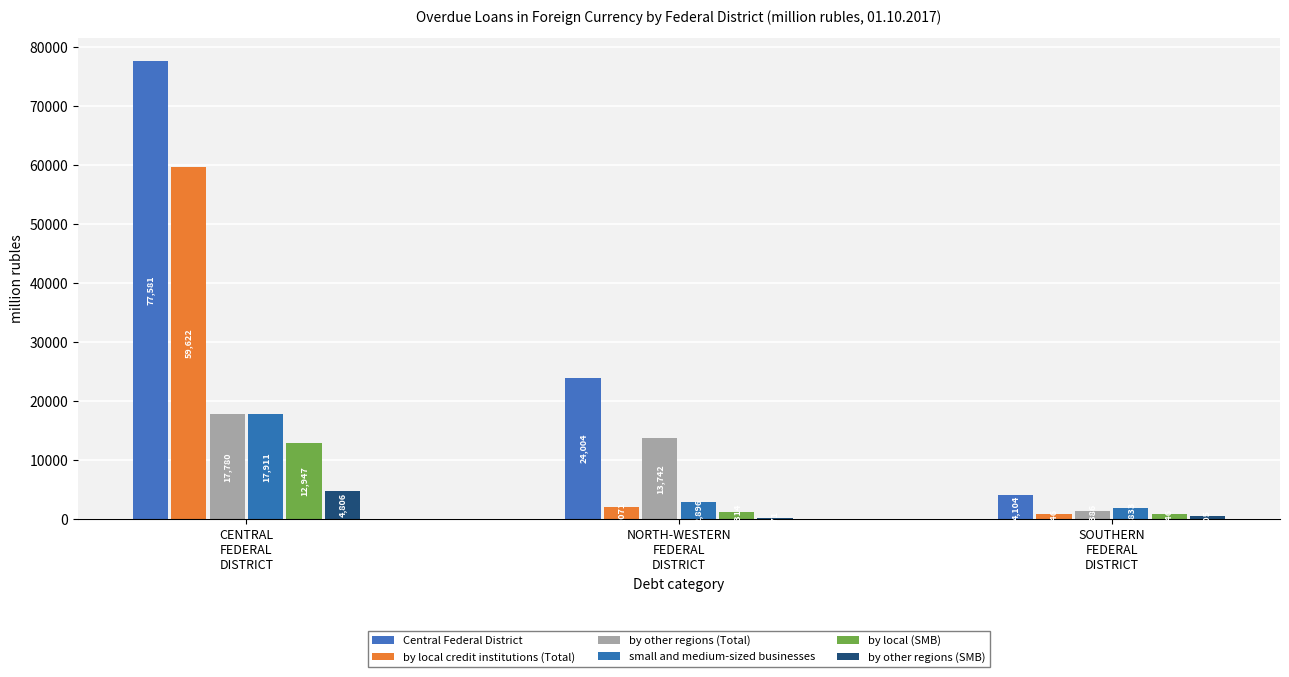

Are the bars grouped side by side (vs. stacked)?

Yes